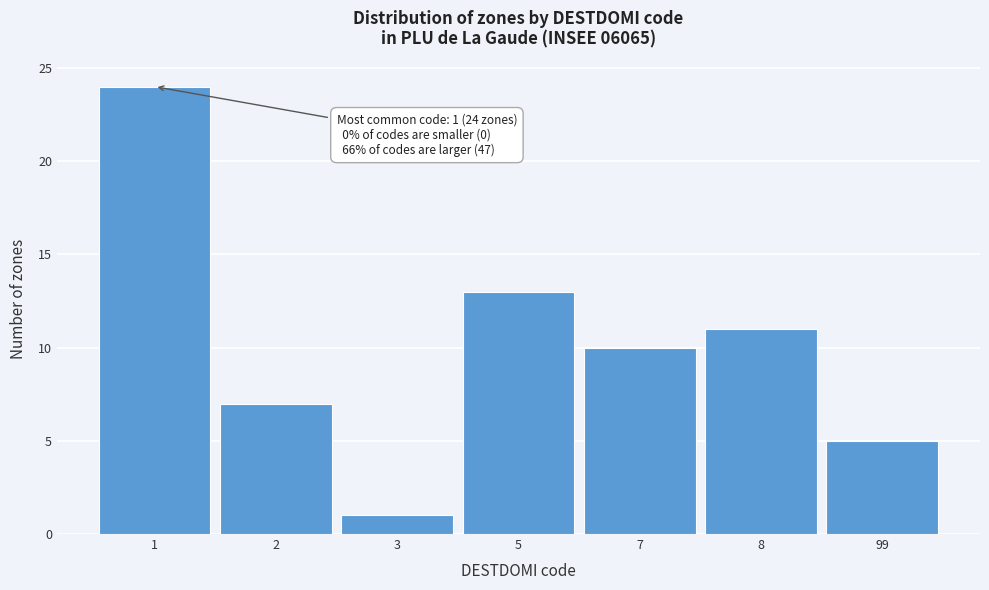

Reading left to right, extract all data points from this chart.

24	7	1	13	10	11	5